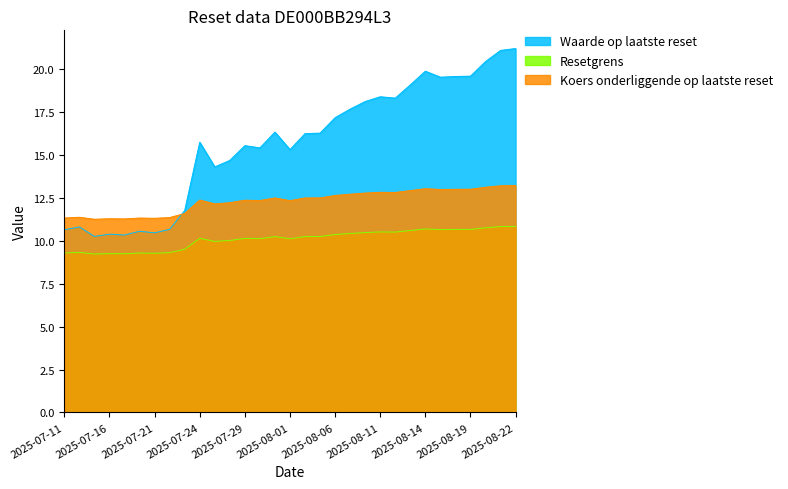

How many lines are shown in the chart?

3